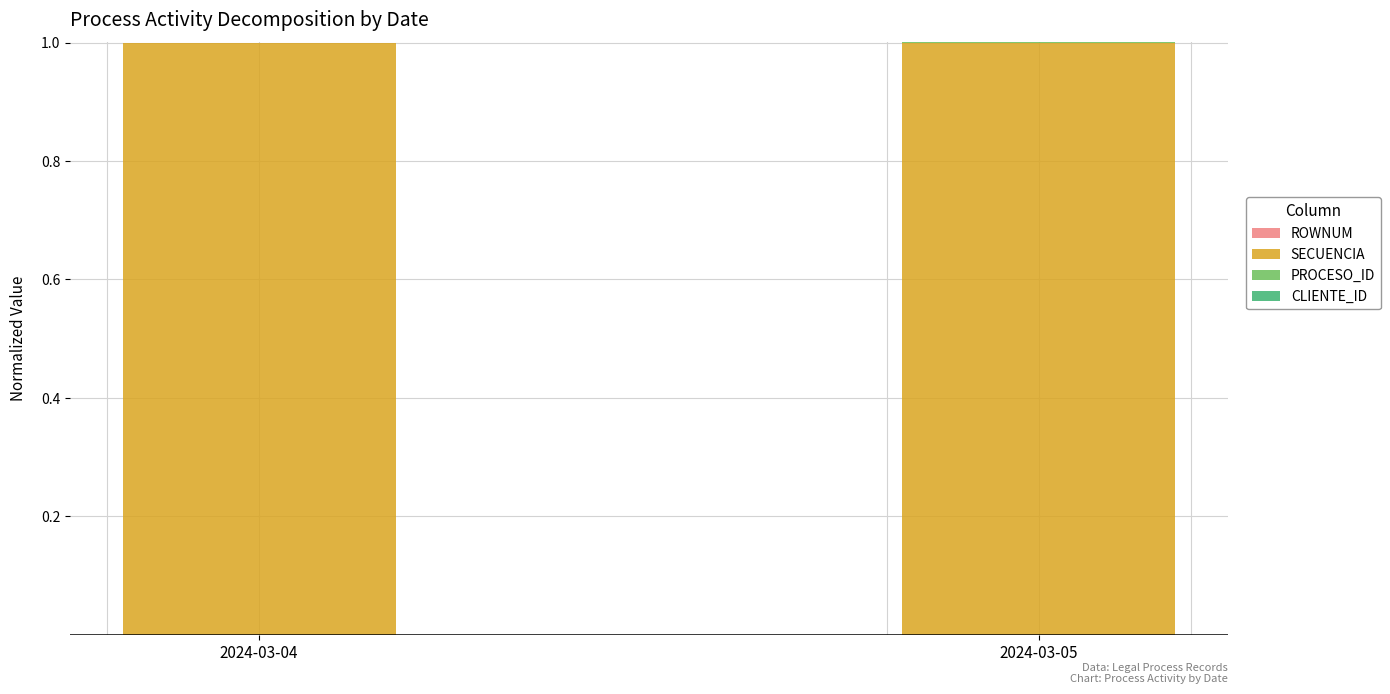

Rank the series by their maximum value, from lowest to highest.

ROWNUM, CLIENTE_ID, PROCESO_ID, SECUENCIA